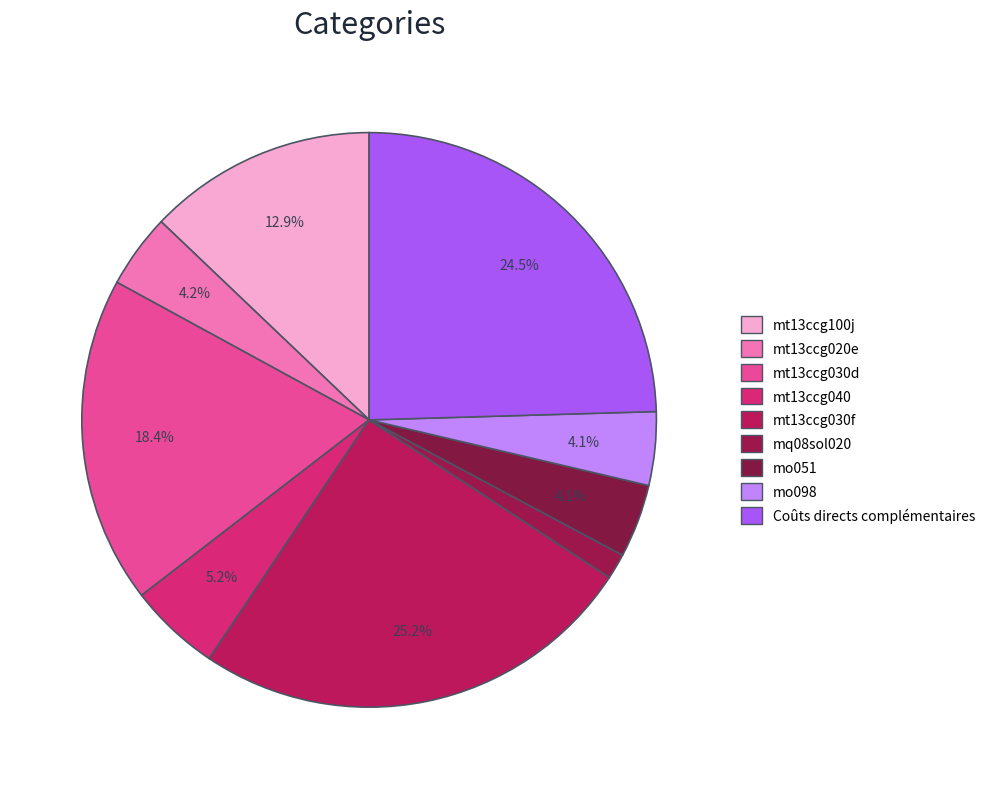

Count the number of slices in the pie.

9